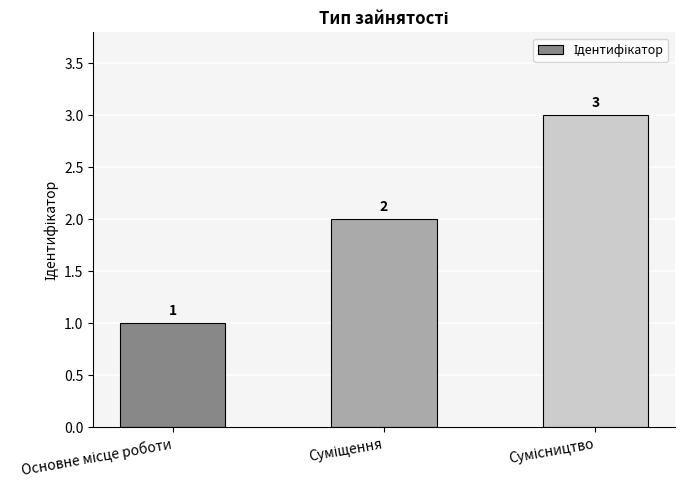

How many distinct data groups are displayed?

1